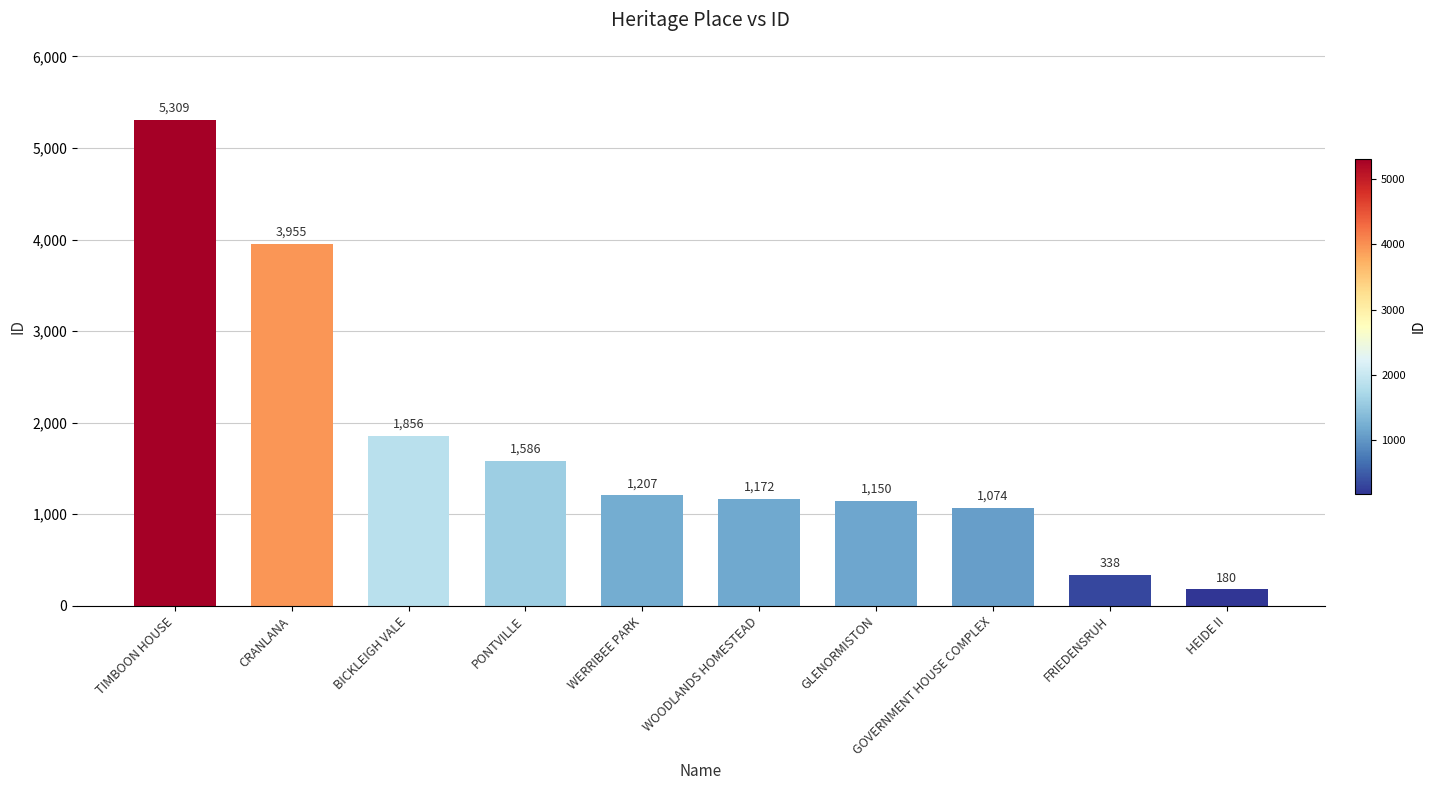

What is the difference between the maximum and minimum values?

5129